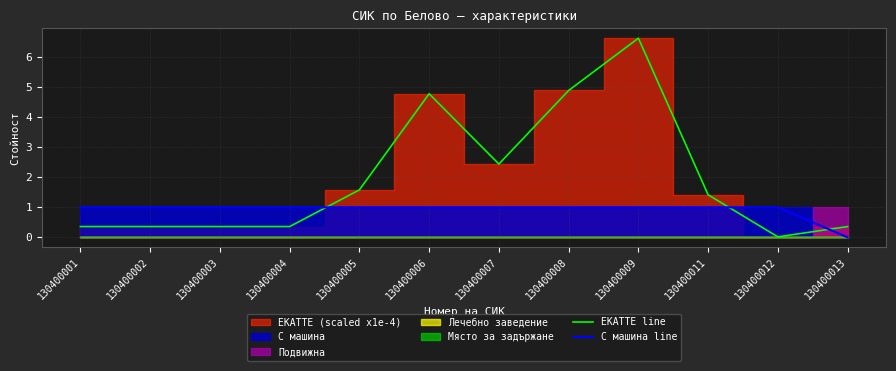

The ЕКАТТЕ line series shows 1.1 at 130400007. True or false?

False